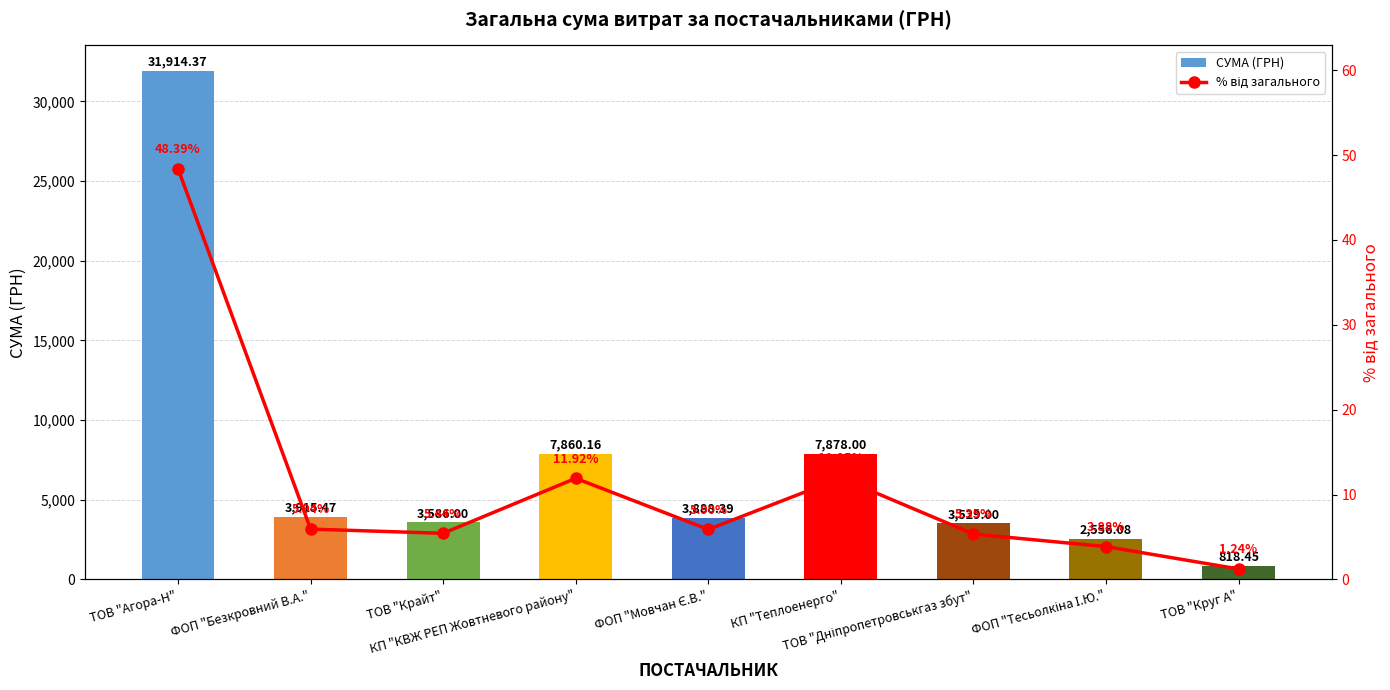

What is the label of the 7th bar from the left?

ТОВ "Дніпропетровськгаз збут"